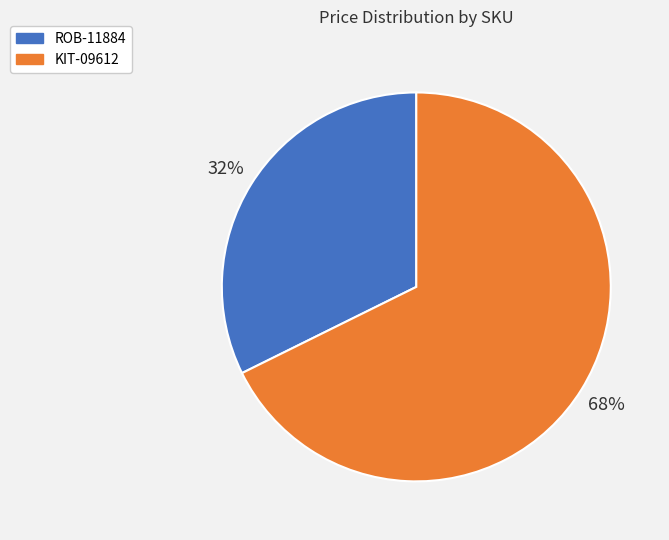

How many segments does this pie chart have?

2